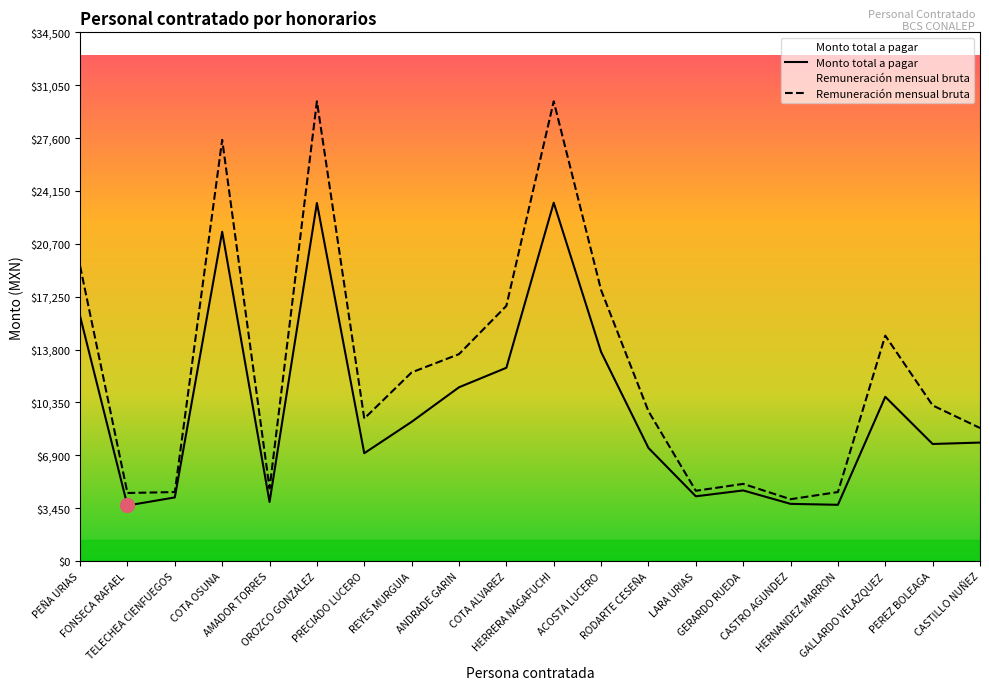

At which label does Monto total a pagar first exceed 7729?

PEÑA URIAS